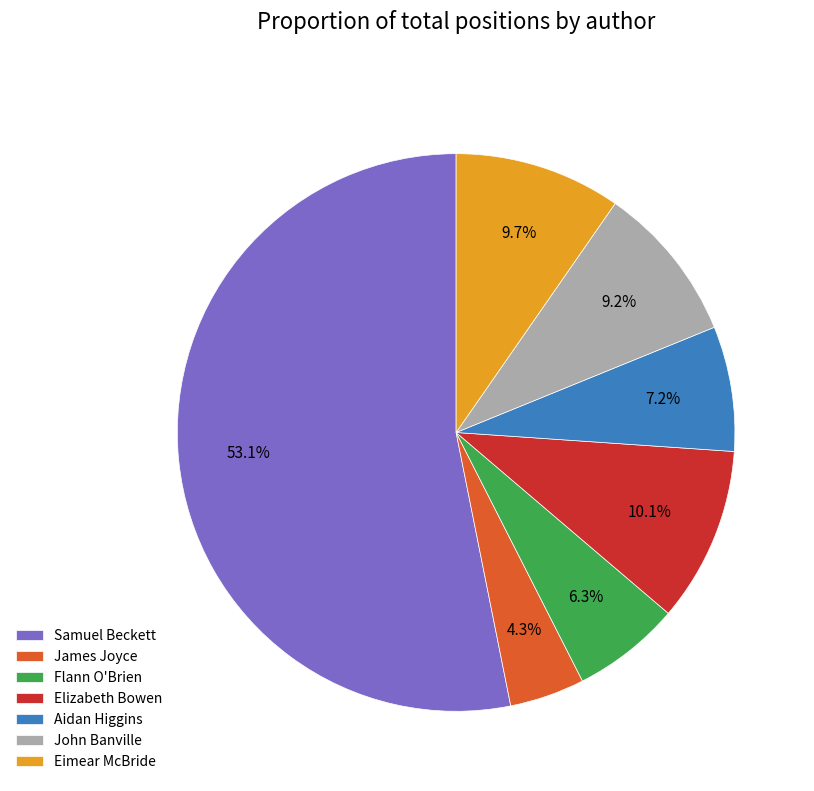

How many slices are in this pie chart?

7